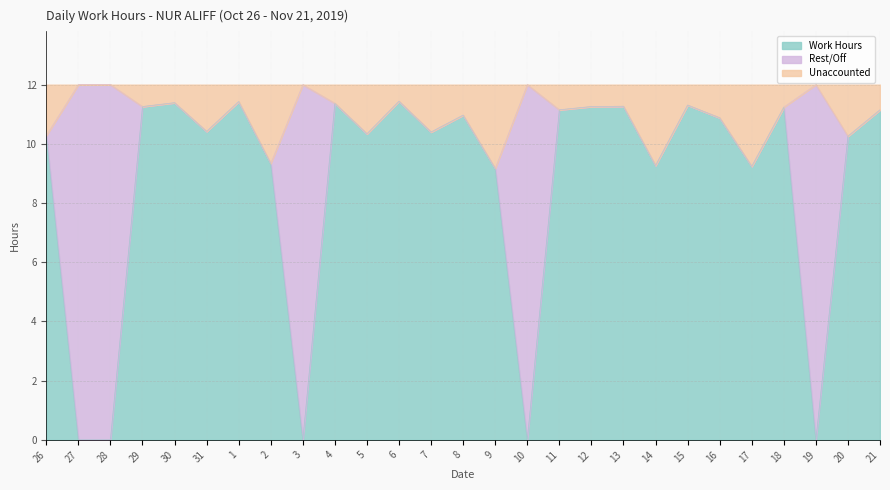

Which category has the highest value across all series?

27